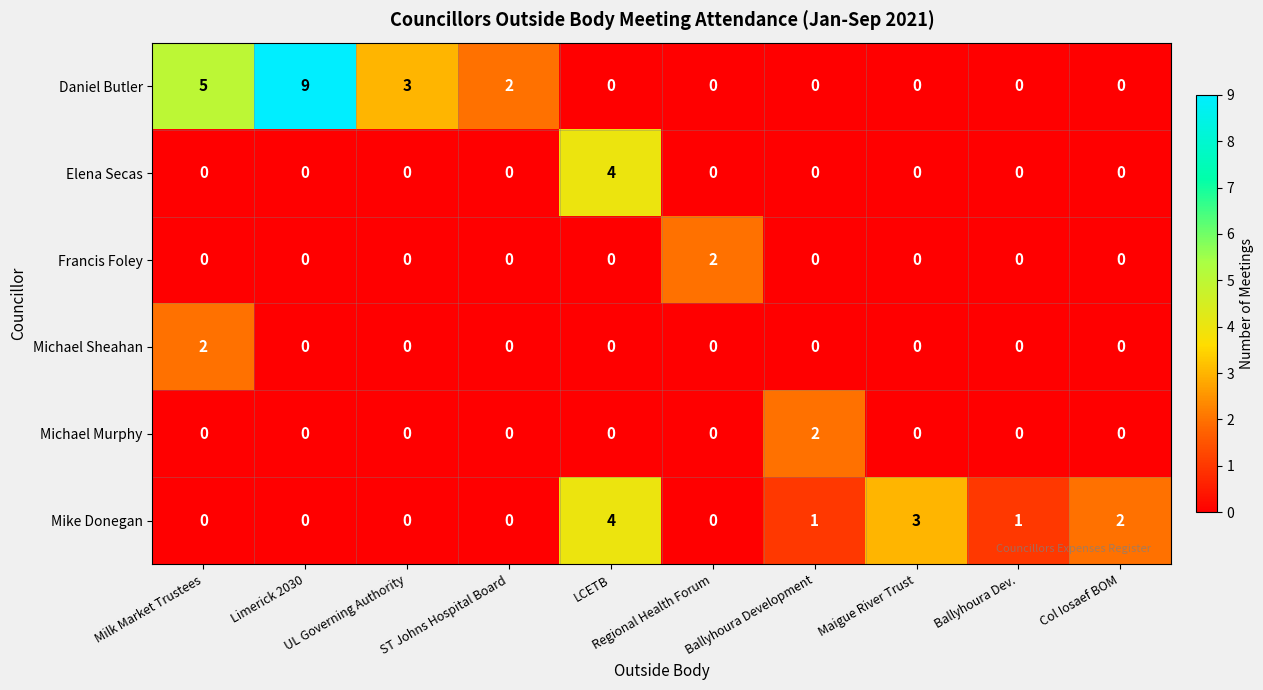

Which series has the largest total across all categories?

Daniel Butler